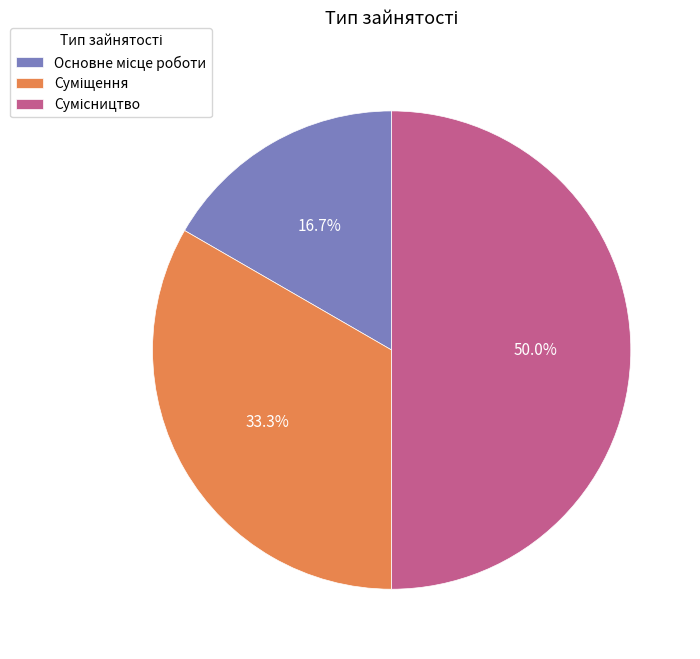

To the nearest percent, what is the difference between the largest and smallest slice percentages?

33%